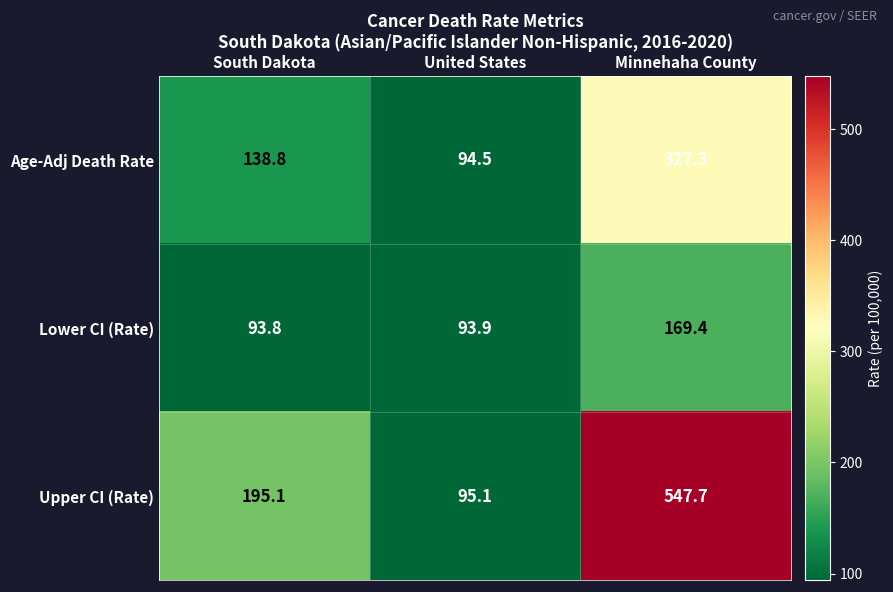

Rank the series at South Dakota from lowest to highest value.

Lower CI (Rate), Age-Adj Death Rate, Upper CI (Rate)